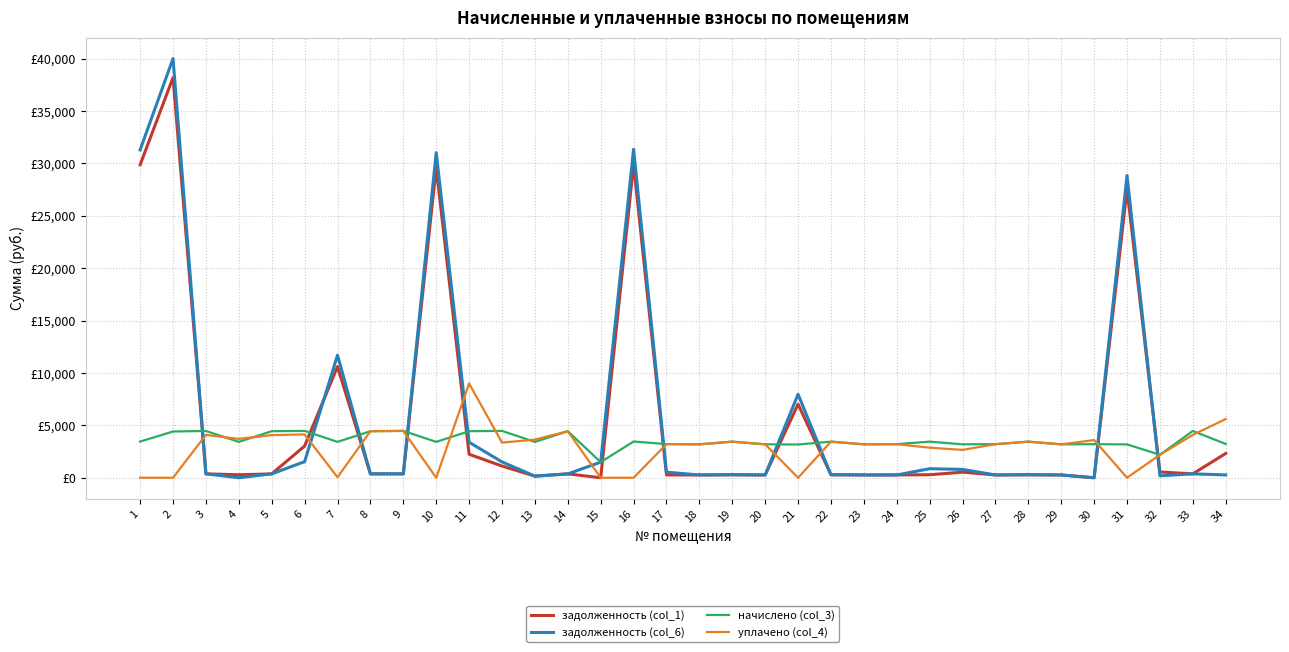

Does the chart display data point markers on the line(s)?

No